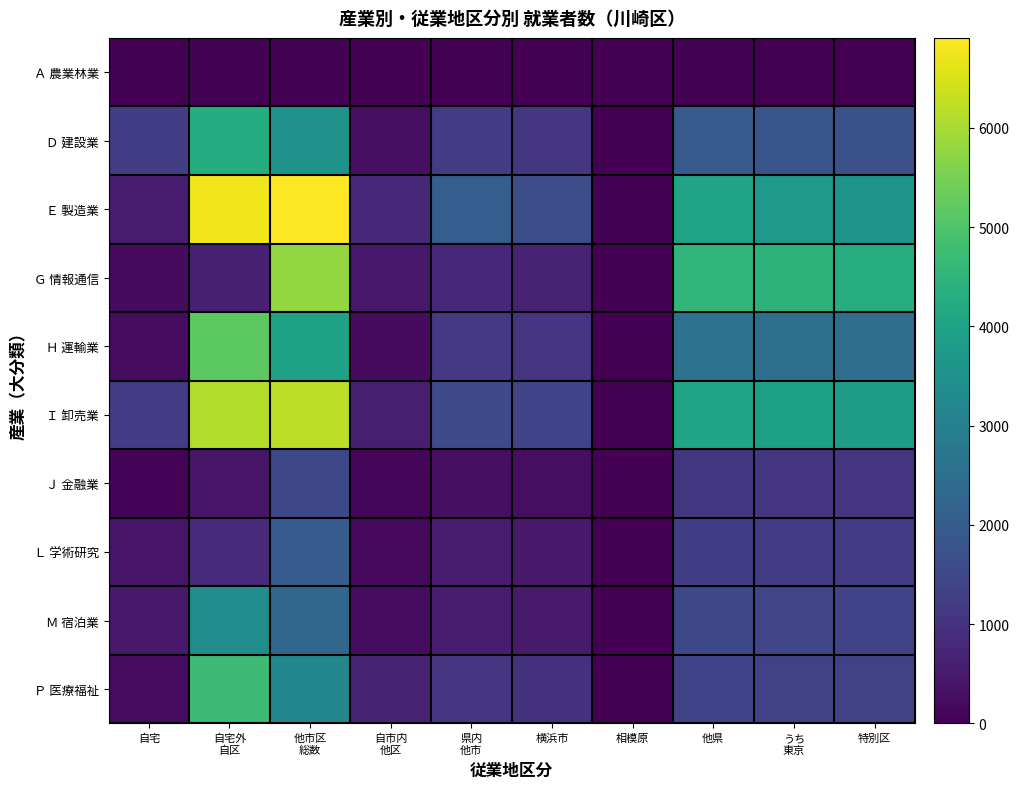

Which series has the largest total across all categories?

Ｅ 製造業